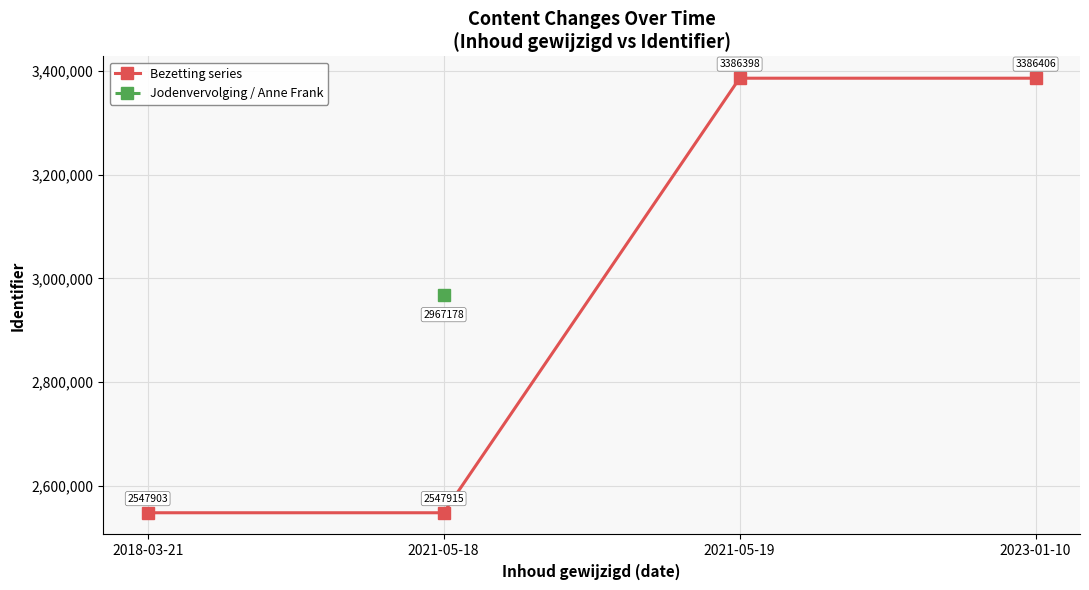

Between 2021-05-19 and 2018-03-21, which is larger?

2021-05-19